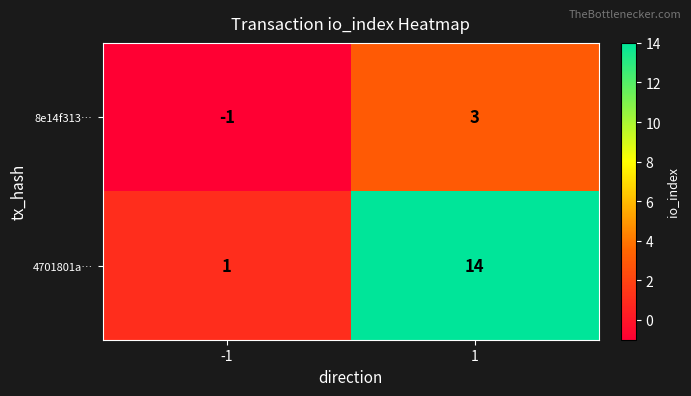

What is the difference between the 4701801a… values at -1 and 1?

13